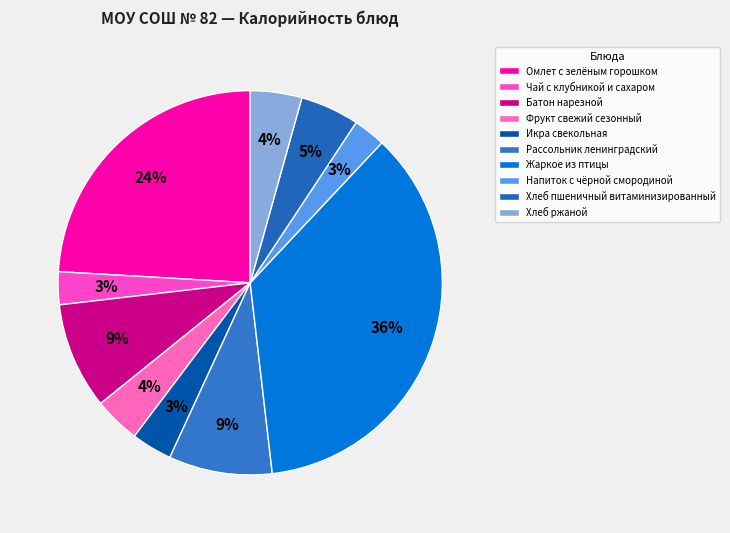

Is Жаркое из птицы the majority of the pie?

No